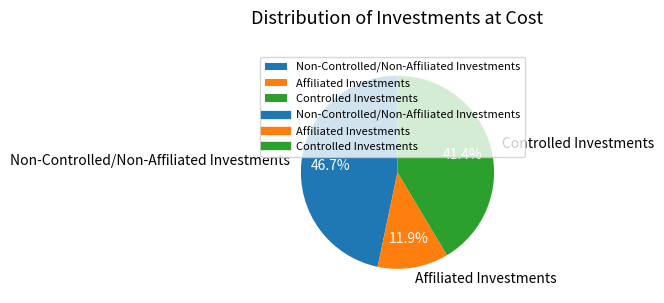

To the nearest percent, what is the average slice percentage?

33%